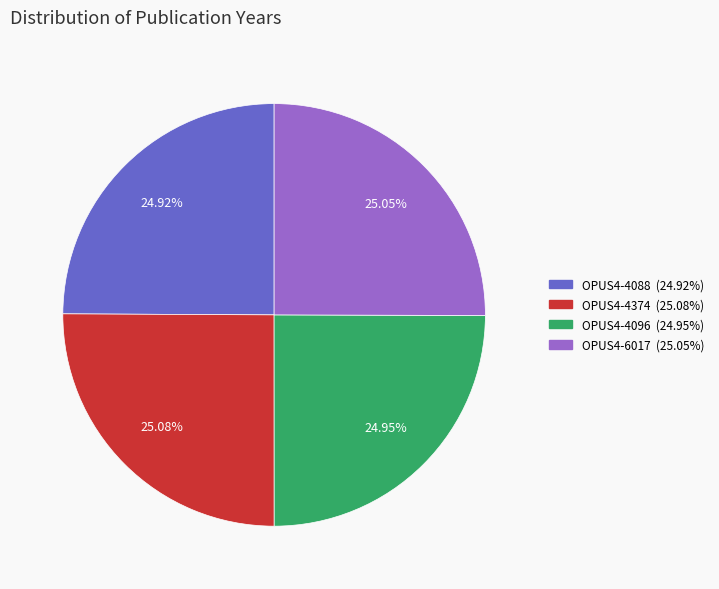

To the nearest percent, what is the combined percentage of OPUS4-4096 and OPUS4-6017?

50%